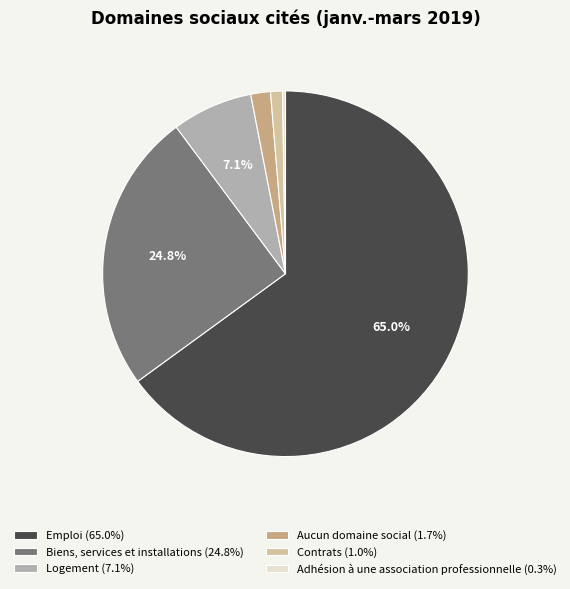

What percentage is the Logement slice, to the nearest percent?

7%